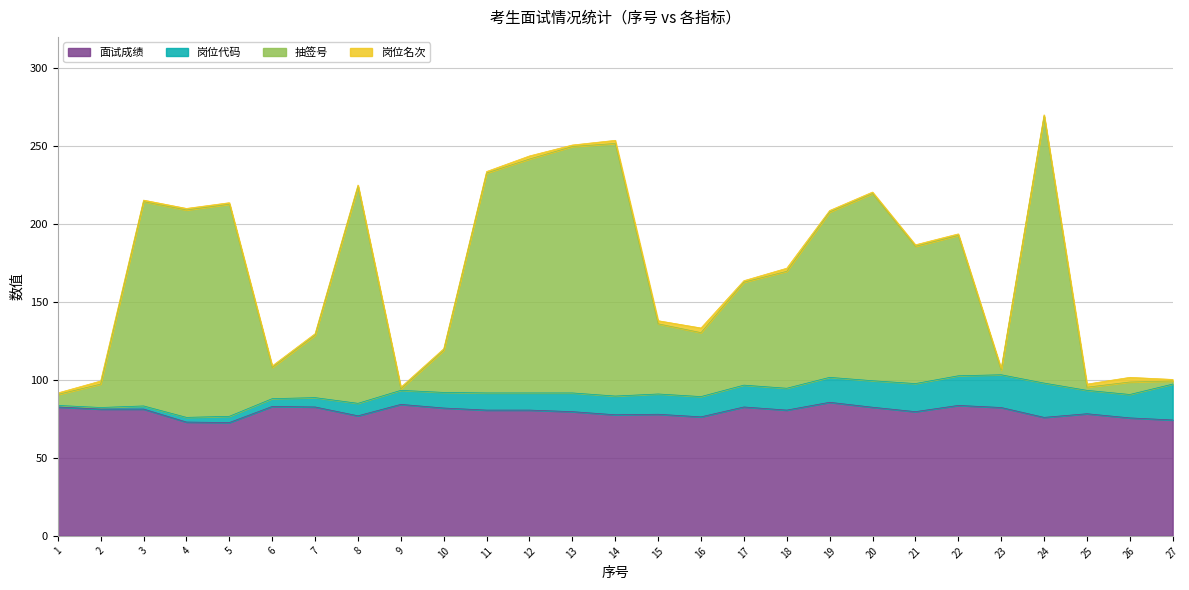

What is the maximum value for 面试成绩?

85.7